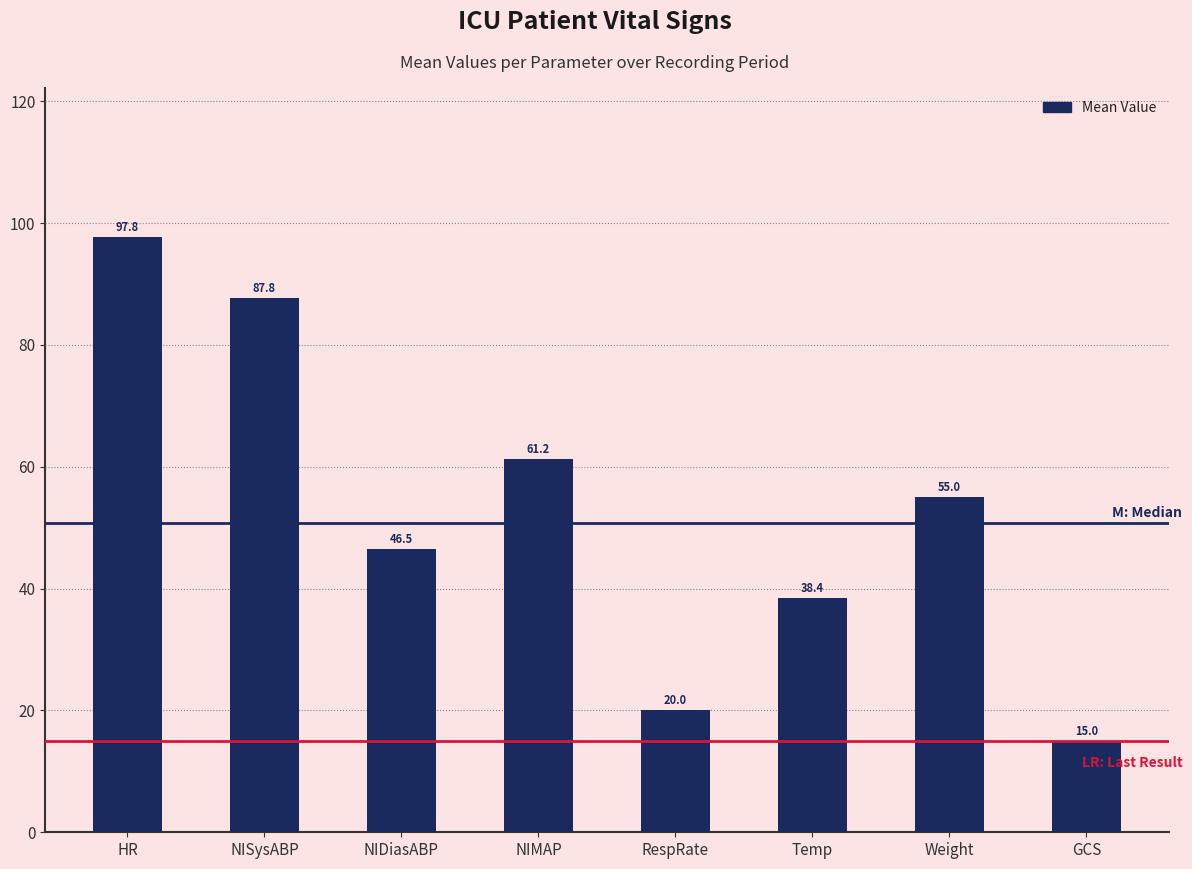

List the labels in order of value, largest first.

HR, NISysABP, NIMAP, Weight, NIDiasABP, Temp, RespRate, GCS